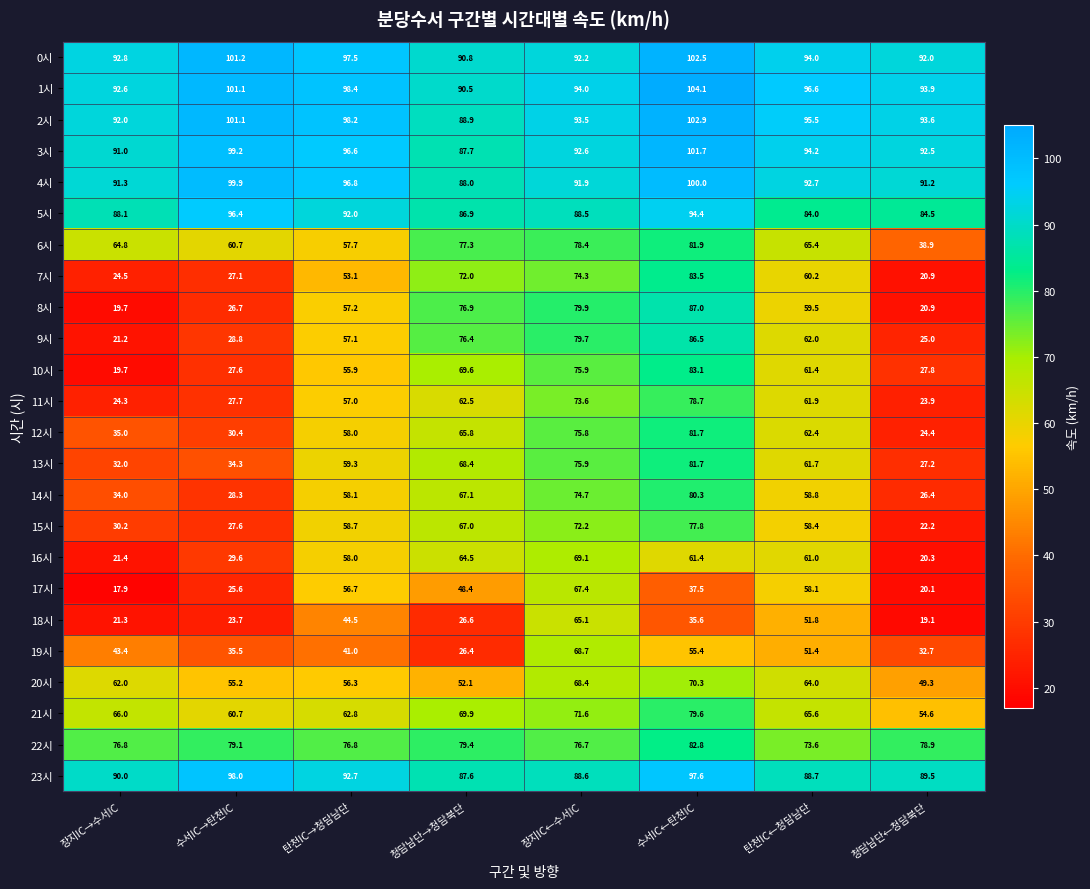

Rank the series at 탄천IC←청담남단 from highest to lowest value.

1시, 2시, 3시, 0시, 4시, 23시, 5시, 22시, 21시, 6시, 20시, 12시, 9시, 11시, 13시, 10시, 16시, 7시, 8시, 14시, 15시, 17시, 18시, 19시